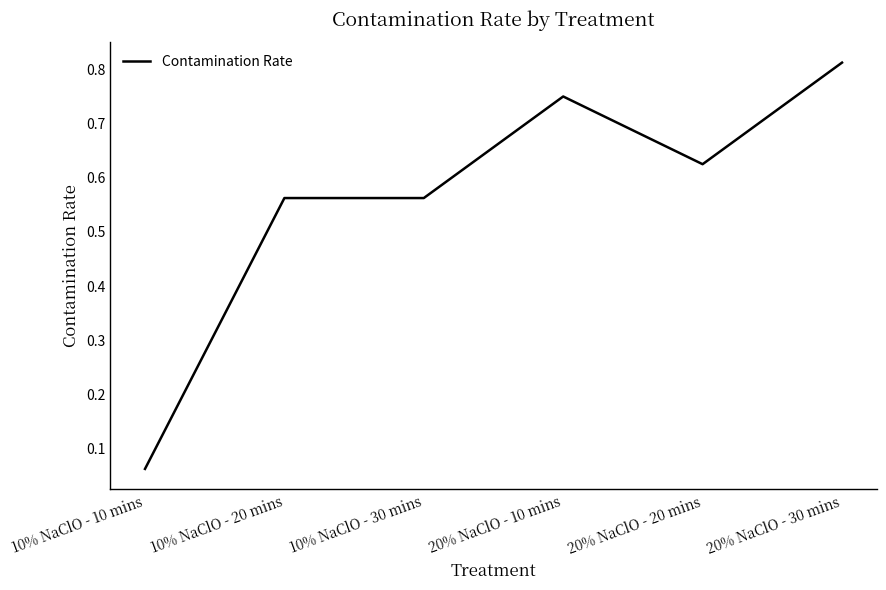

Is it true that the value at 10% NaClO - 20 mins is 0.2?

False